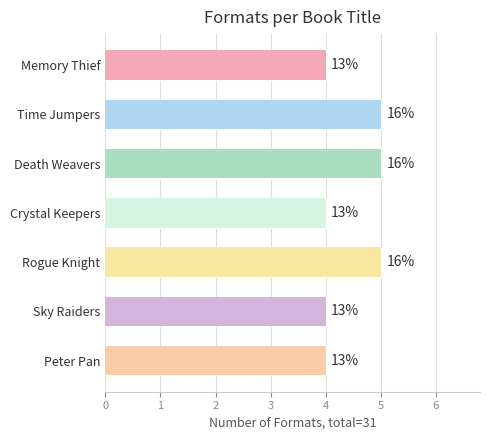

List the labels in order of value, largest first.

Time Jumpers, Death Weavers, Rogue Knight, Memory Thief, Crystal Keepers, Sky Raiders, Peter Pan